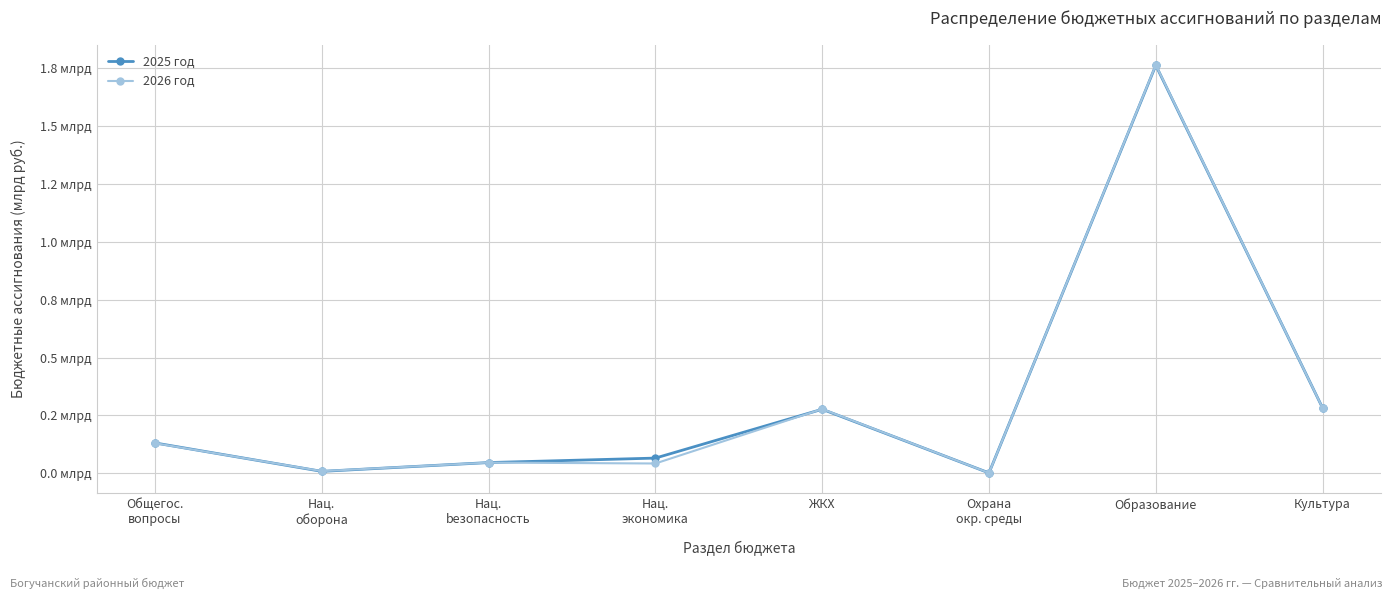

True or false: 2025 год has a value of 0.1 at ЖКХ.

False